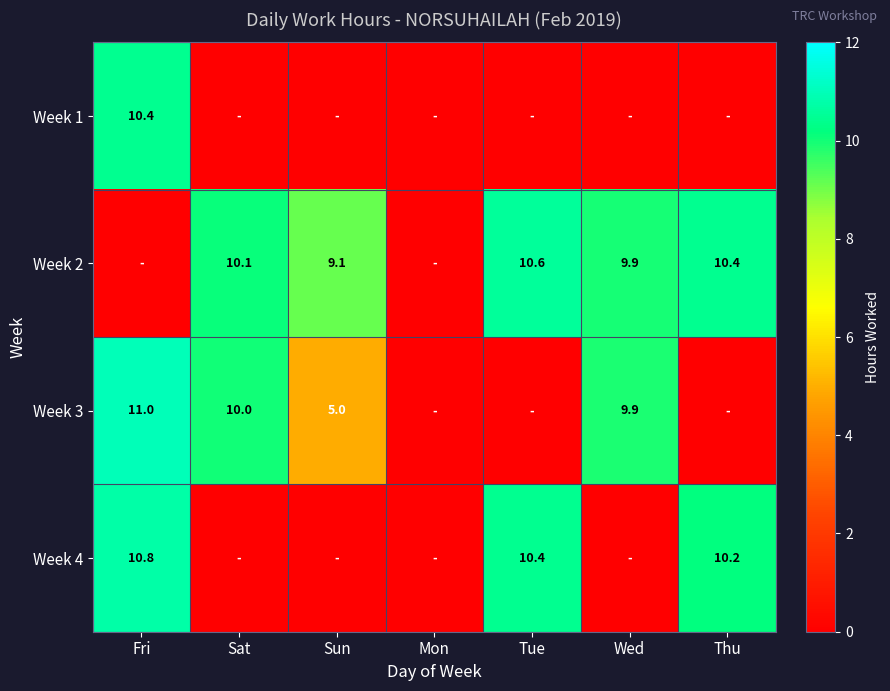

At how many categories does at least one series exceed 10?

4